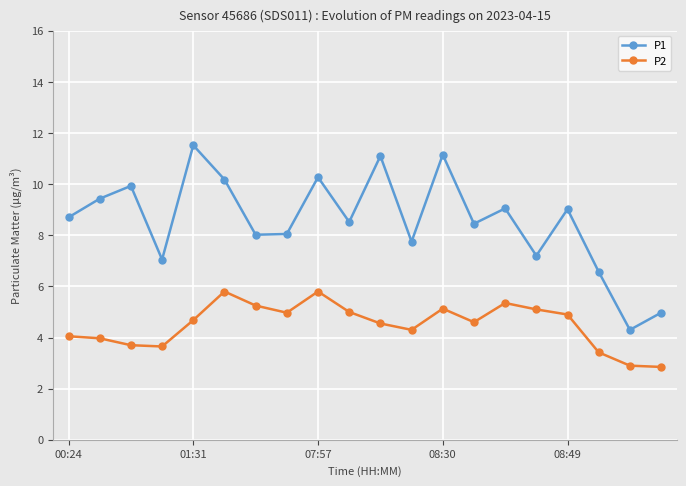

What is the smallest value displayed?

2.9